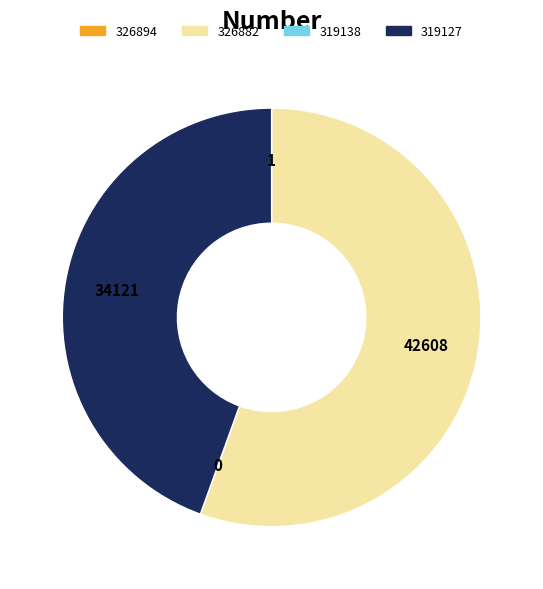

What is the majority slice?

326882